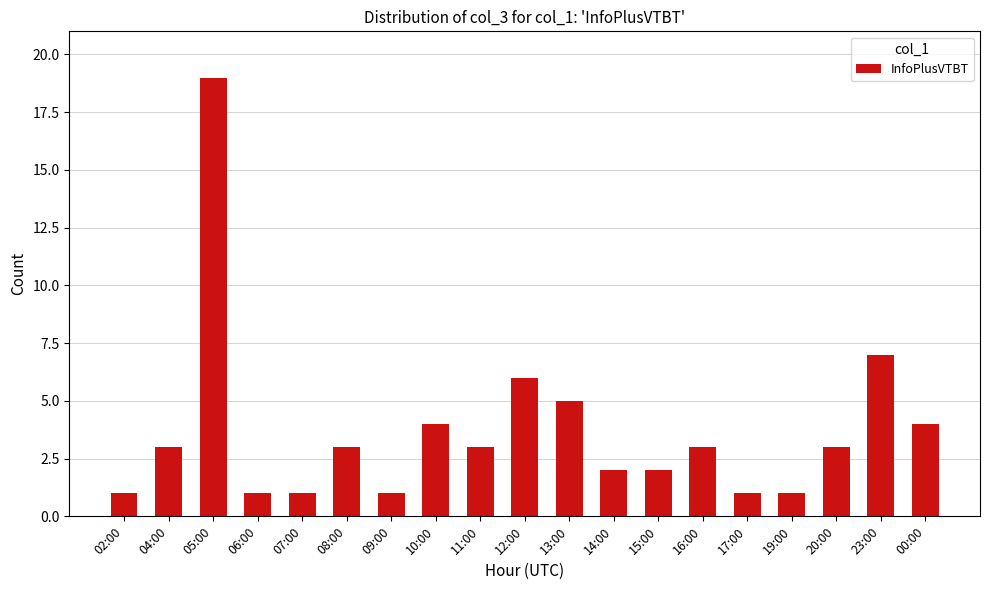

Reading left to right, extract all data points from this chart.

02:00=1	04:00=3	05:00=19	06:00=1	07:00=1	08:00=3	09:00=1	10:00=4	11:00=3	12:00=6	13:00=5	14:00=2	15:00=2	16:00=3	17:00=1	19:00=1	20:00=3	23:00=7	00:00=4